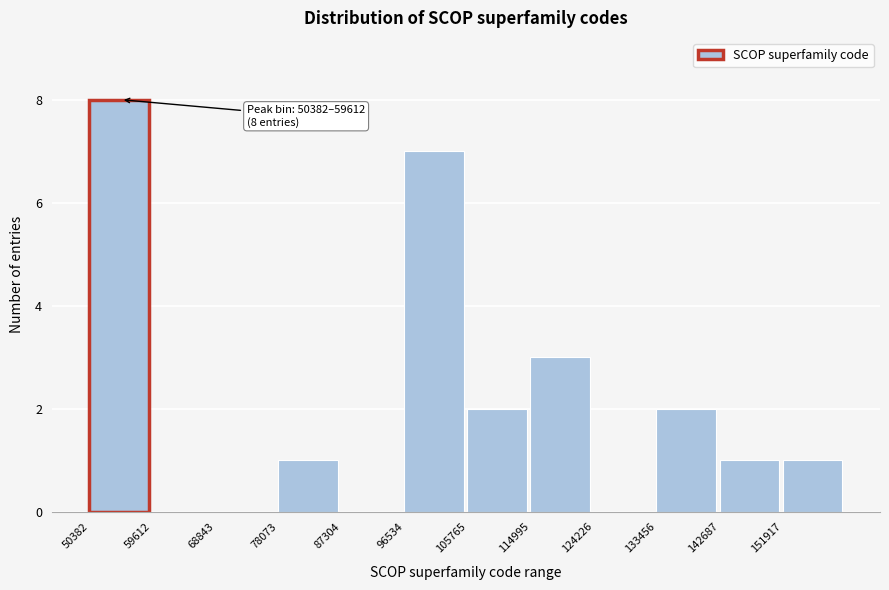

Which range on the x-axis has the tallest bar?

50000 to 60000